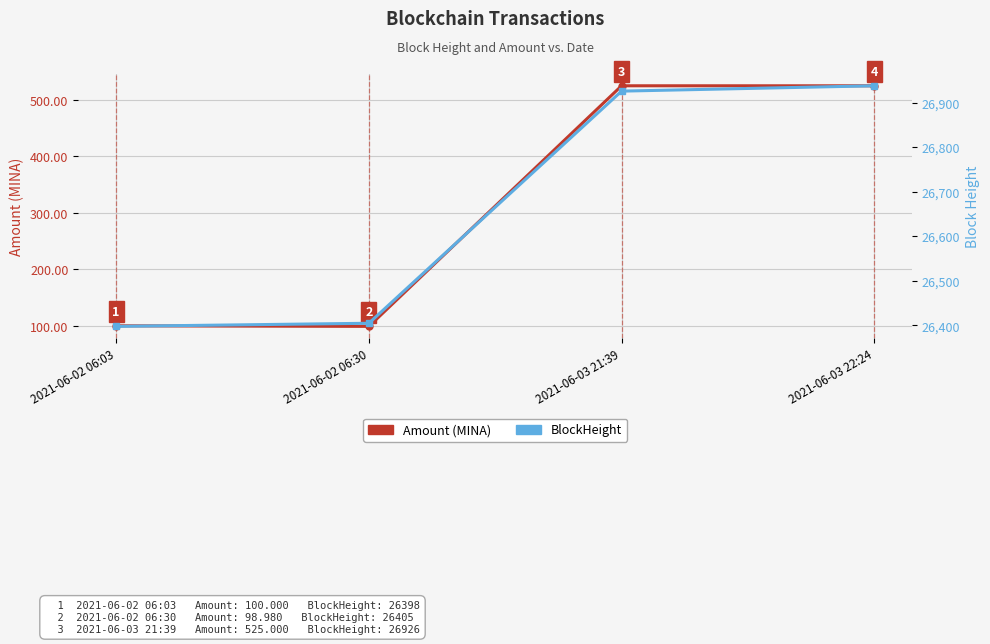

True or false: BlockHeight and Amount (MINA) intersect in this chart.

False